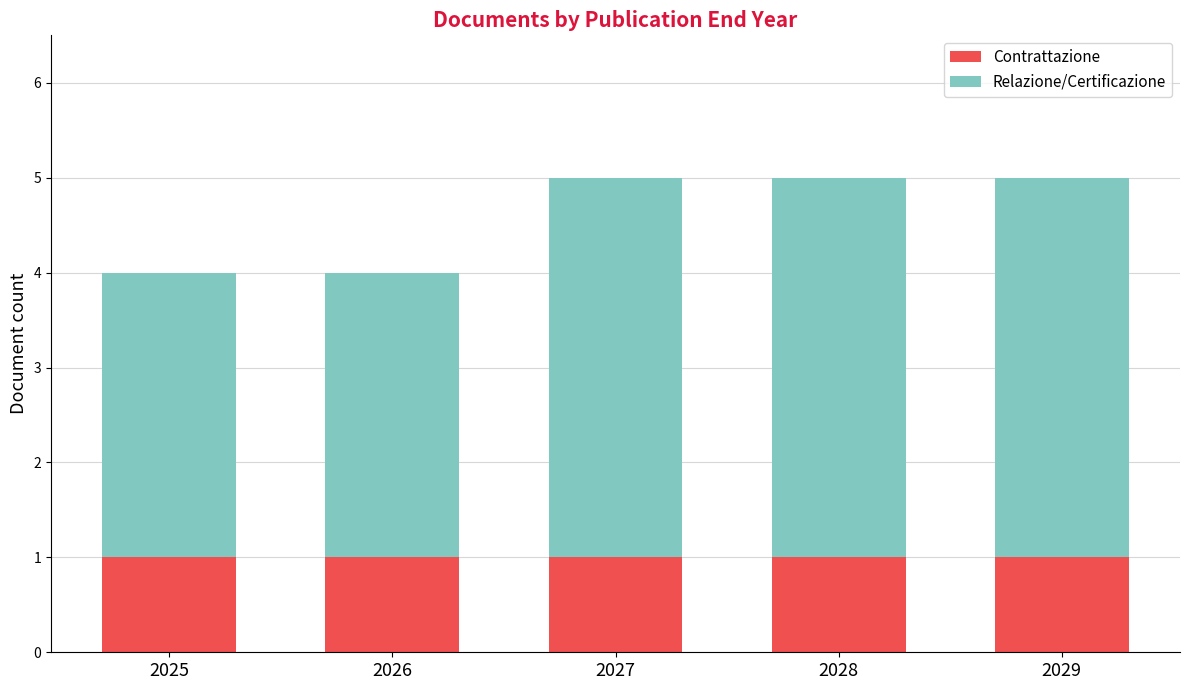

What is the total value across all series at 2029?

5